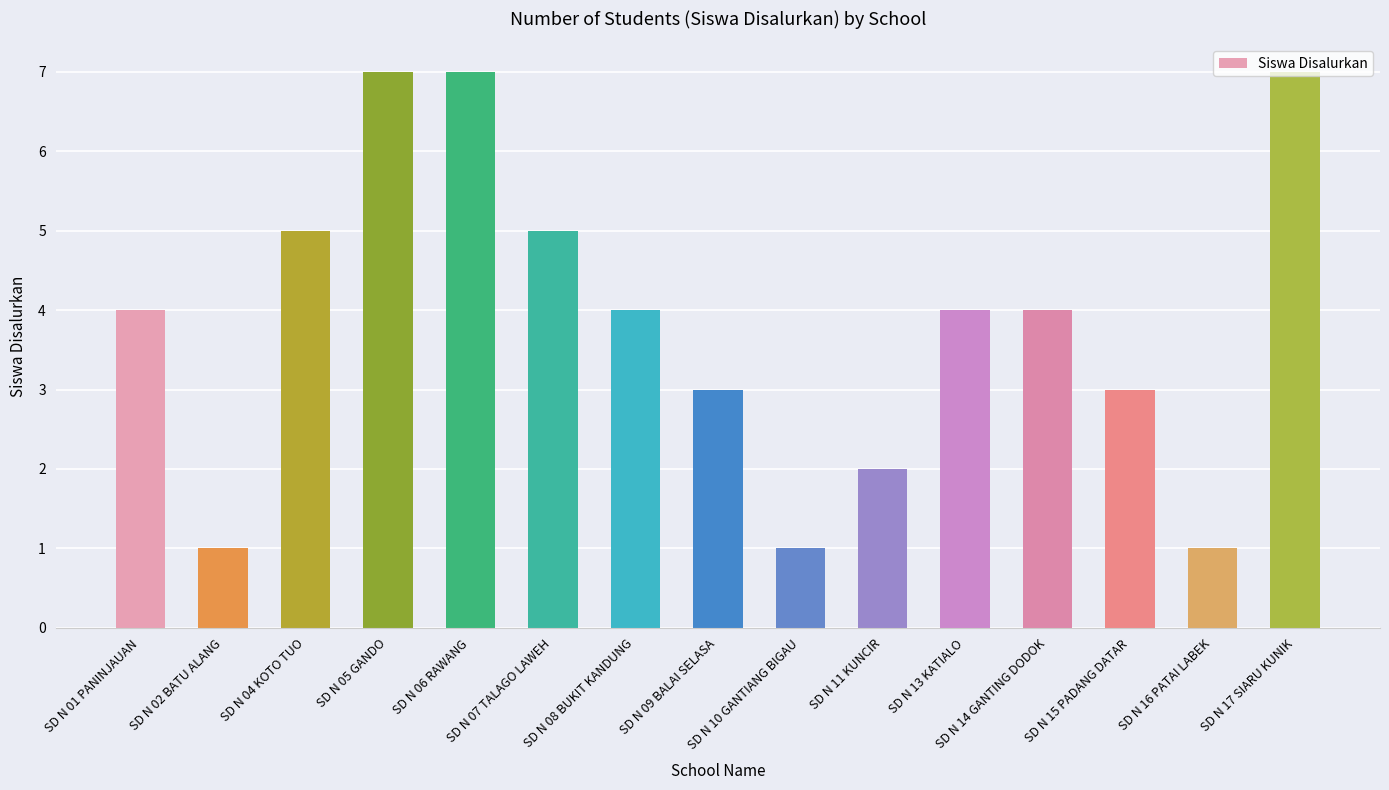

What is the change in value from SD N 08 BUKIT KANDUNG to SD N 17 SIARU KUNIK?

+3